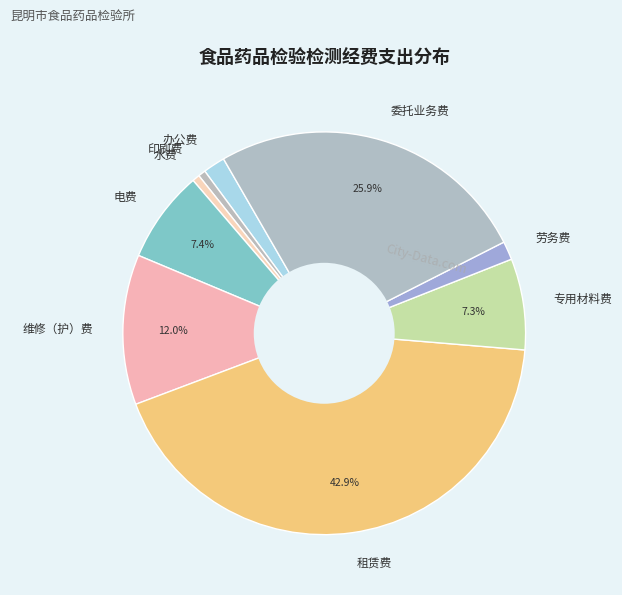

Does 专用材料费 account for over 50% of the chart?

No